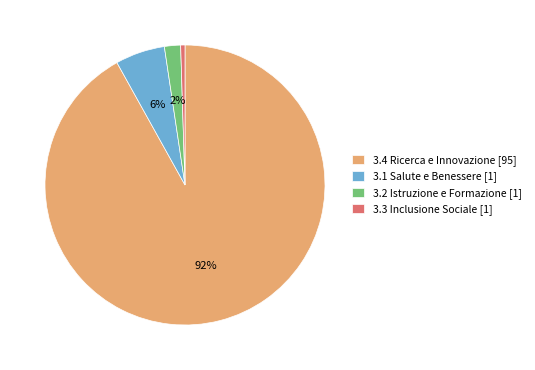

Count the number of slices in the pie.

4